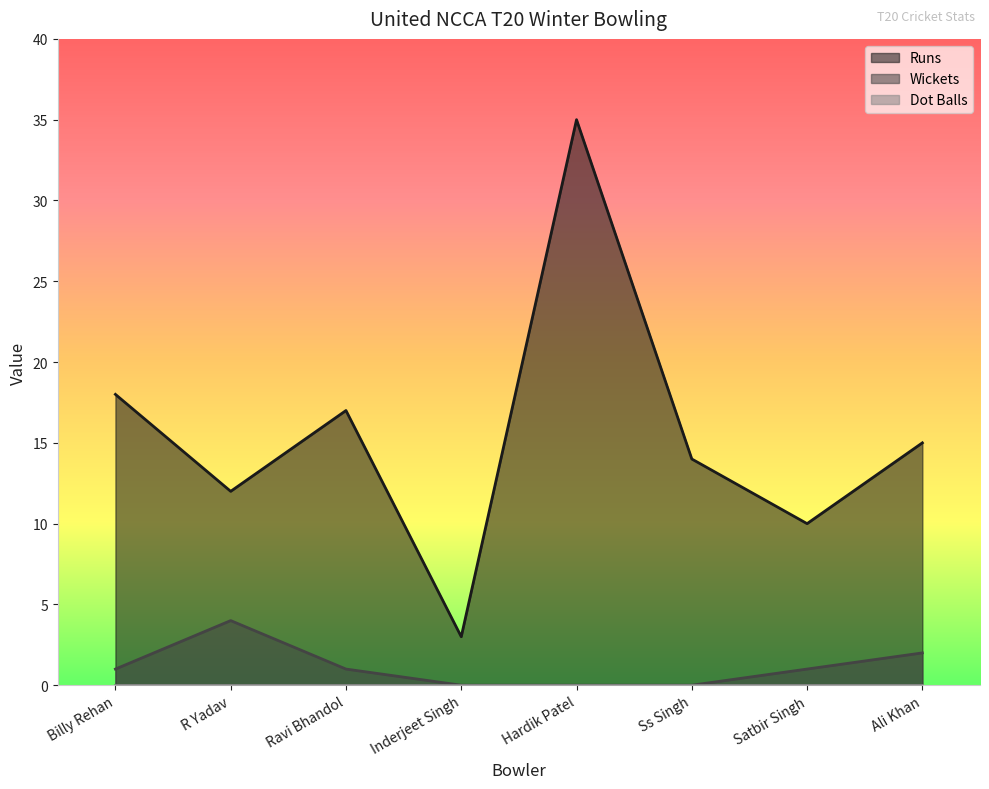

Reading left to right, extract all data points from this chart.

Runs: Billy Rehan=18	R Yadav=12	Ravi Bhandol=17	Inderjeet Singh=3	Hardik Patel=35	Ss Singh=14	Satbir Singh=10	Ali Khan=15
Wickets: Billy Rehan=1	R Yadav=4	Ravi Bhandol=1	Inderjeet Singh=0	Hardik Patel=0	Ss Singh=0	Satbir Singh=1	Ali Khan=2